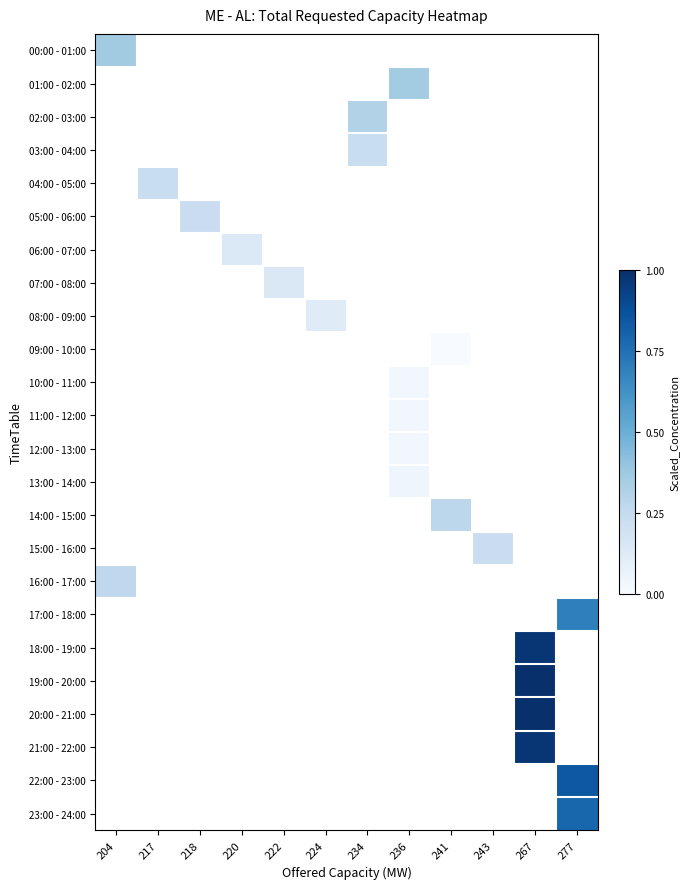

At which category does the chart reach its peak across all series?

267